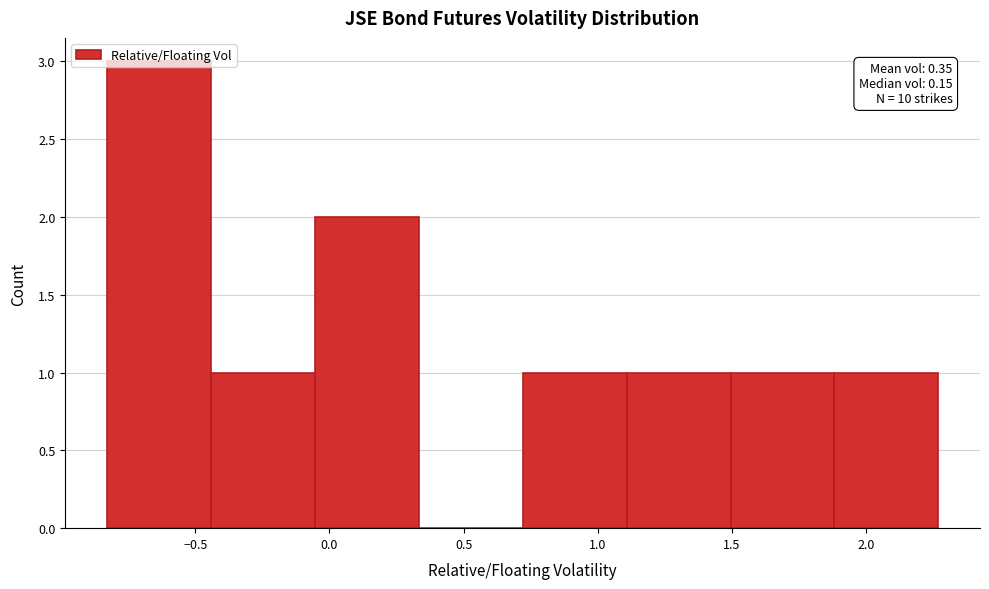

Over which range of the x-axis is the bar tallest?

-0.85 to -0.45